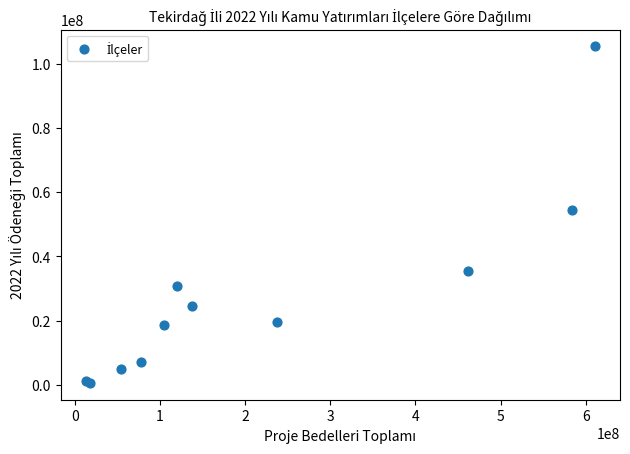

What Y value in the scatter plot is closest to 53006803?

54333900